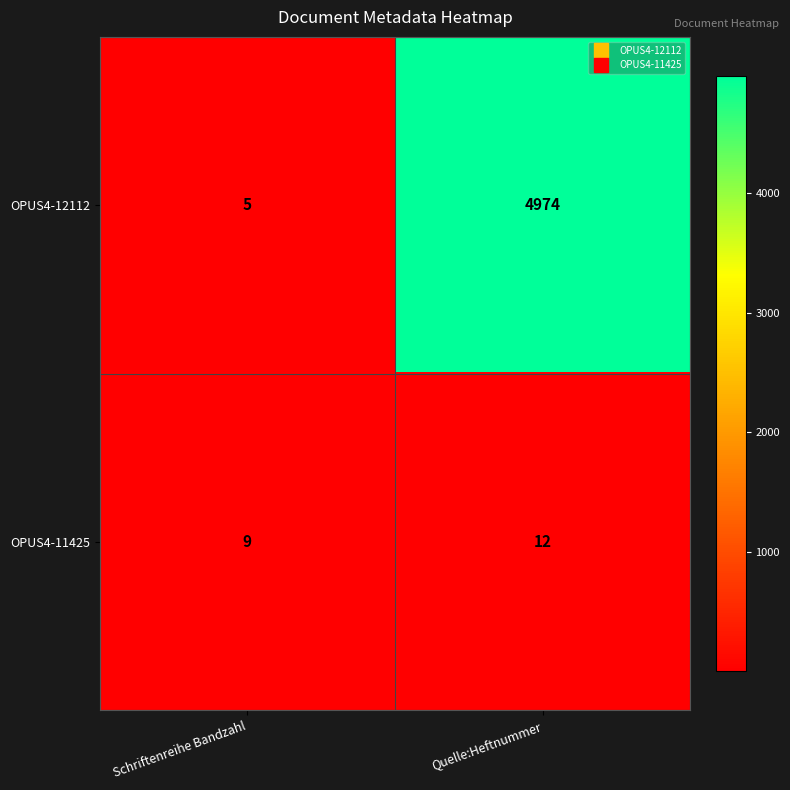

What is the approximate value of OPUS4-11425 at Quelle:Heftnummer?

12